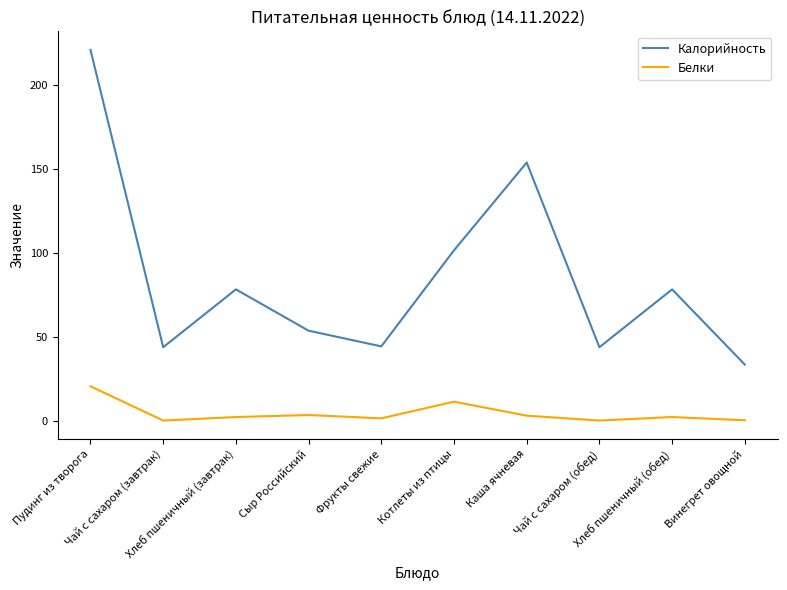

Between Котлеты из птицы and Каша ячневая, which series saw the biggest shift?

Калорийность